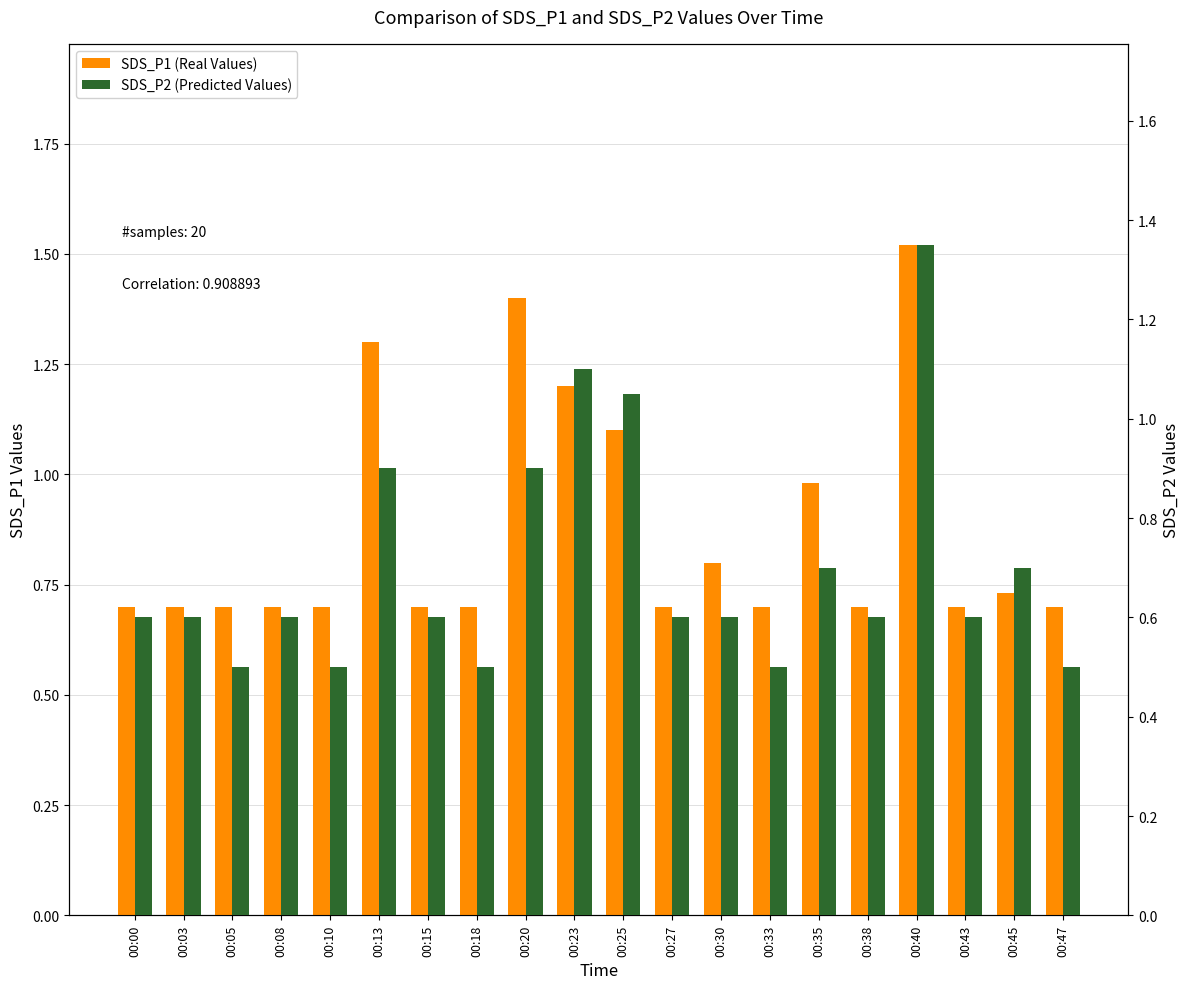

What is the highest value of the SDS_P2 (Predicted Values) series?

1.4